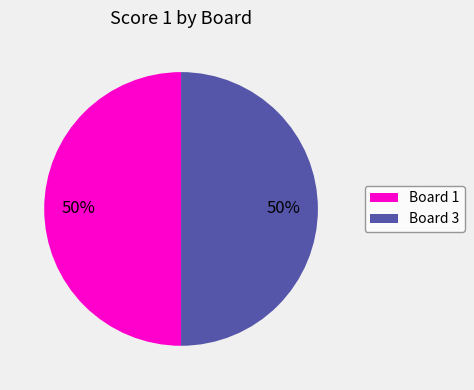

Count the number of slices in the pie.

2